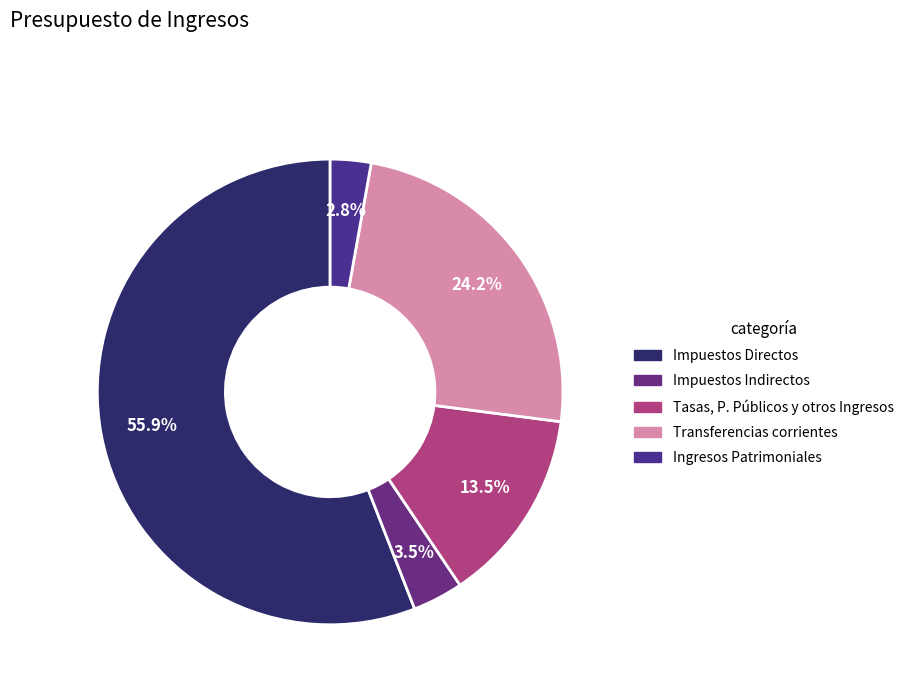

What is the smallest slice in the pie chart?

Ingresos Patrimoniales